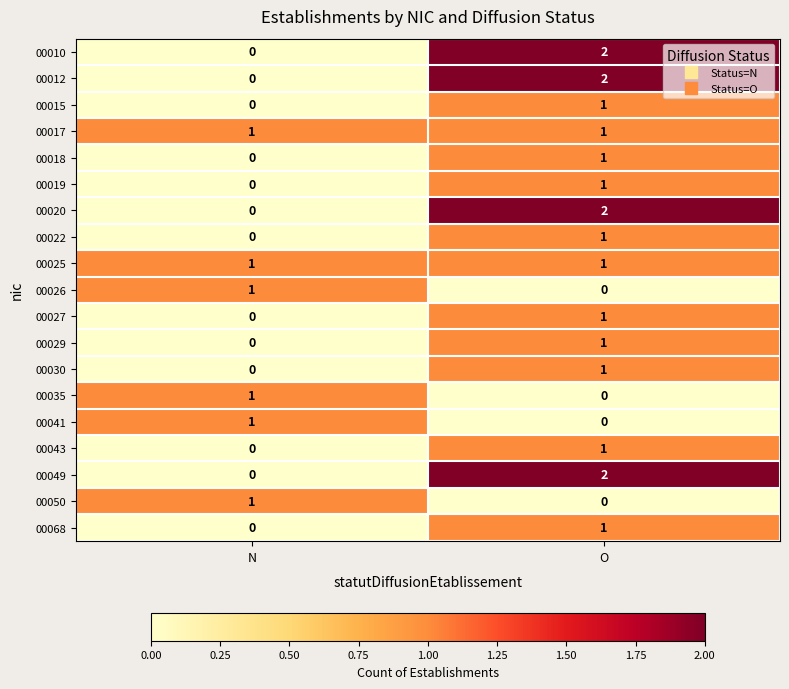

Is the value of 00068 at O greater than the value of 00049 at N?

Yes